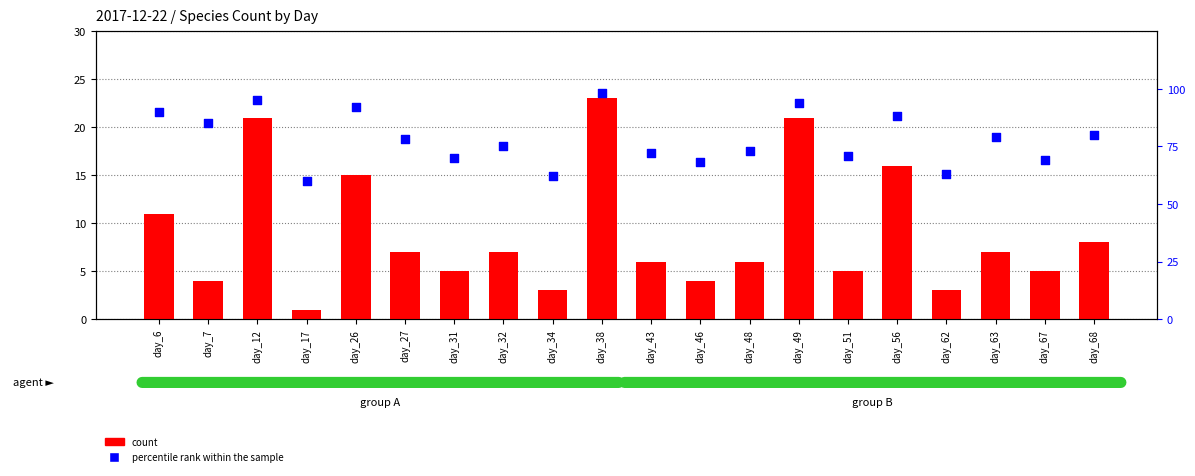

At how many categories does at least one series exceed 89?

5